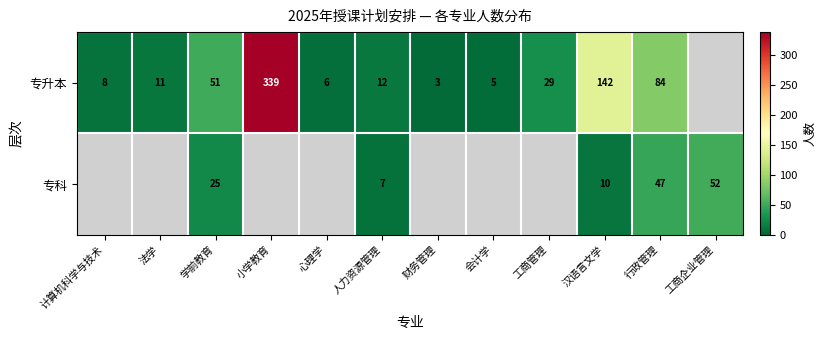

What is the spread (max minus min) of values at 人力资源管理?

5